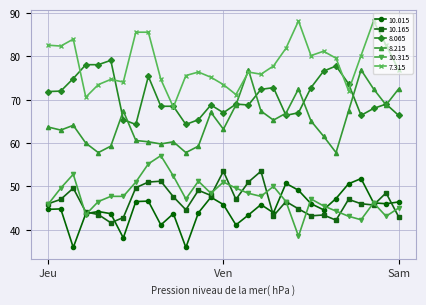

True or false: 7.315 has more than 0 interior local peaks.

True